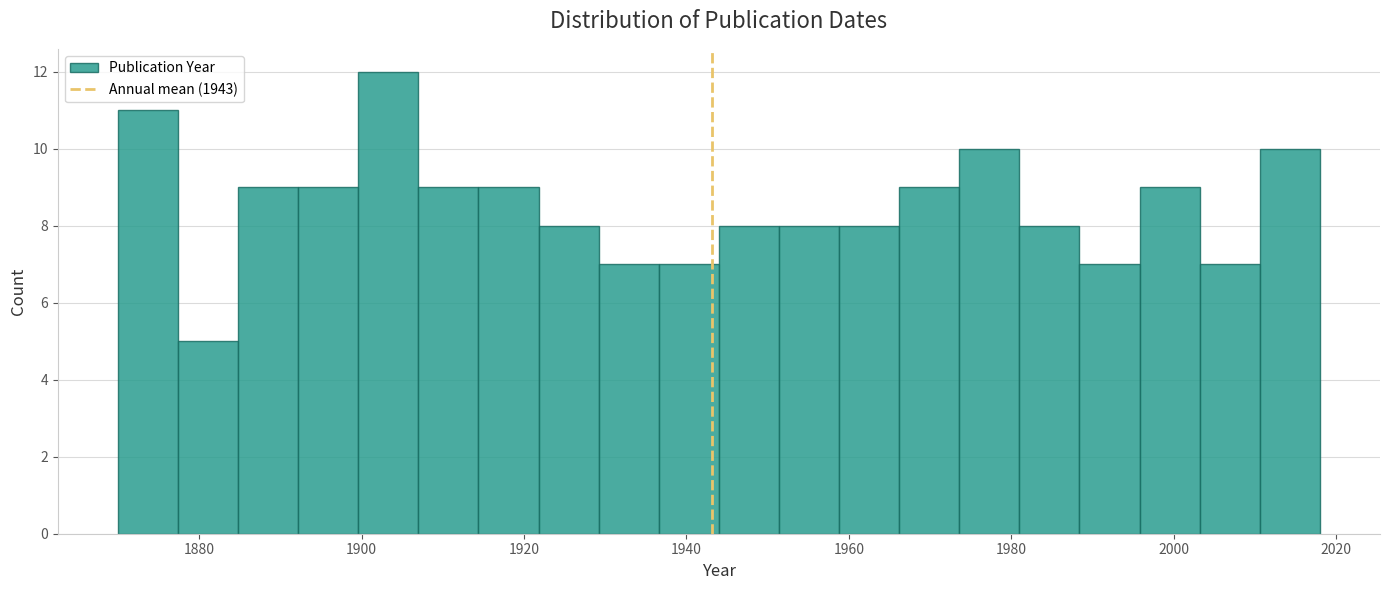

Read against the x-axis, roughly where is the centre of the tallest bar?

1904